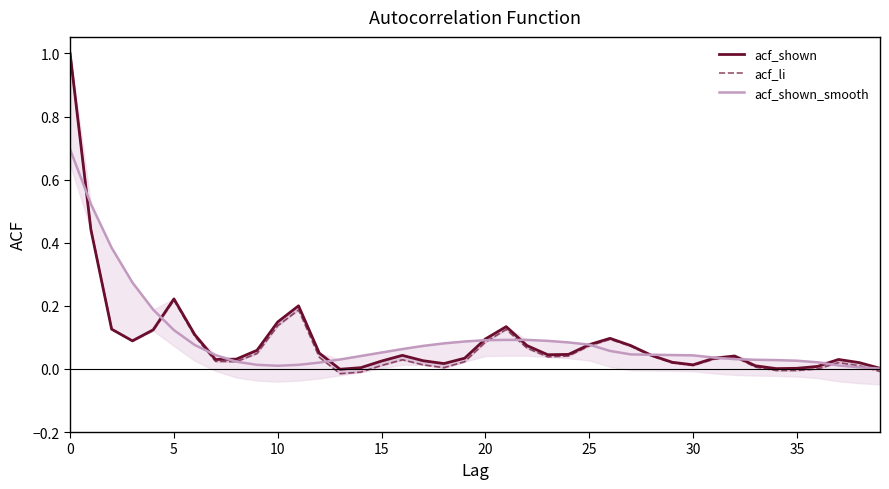

Reading left to right, what are all the values shown in this chart?

acf_shown: 1.0	0.4	0.1	0.1	0.1	0.2	0.1	0.0	0.0	0.1	0.1	0.2	0.1	-0.0	0.0	0.0	0.0	0.0	0.0	0.0	0.1	0.1	0.1	0.0	0.0	0.1	0.1	0.1	0.0	0.0	0.0	0.0	0.0	0.0	0.0	0.0	0.0	0.0	0.0	0.0
acf_li: 1.0	0.4	0.1	0.1	0.1	0.2	0.1	0.0	0.0	0.0	0.1	0.2	0.0	-0.0	-0.0	0.0	0.0	0.0	0.0	0.0	0.1	0.1	0.1	0.0	0.0	0.1	0.1	0.1	0.0	0.0	0.0	0.0	0.0	0.0	-0.0	-0.0	0.0	0.0	0.0	-0.0
acf_shown_smooth: 0.7	0.5	0.4	0.3	0.2	0.1	0.1	0.0	0.0	0.0	0.0	0.0	0.0	0.0	0.0	0.1	0.1	0.1	0.1	0.1	0.1	0.1	0.1	0.1	0.1	0.1	0.1	0.0	0.0	0.0	0.0	0.0	0.0	0.0	0.0	0.0	0.0	0.0	0.0	0.0